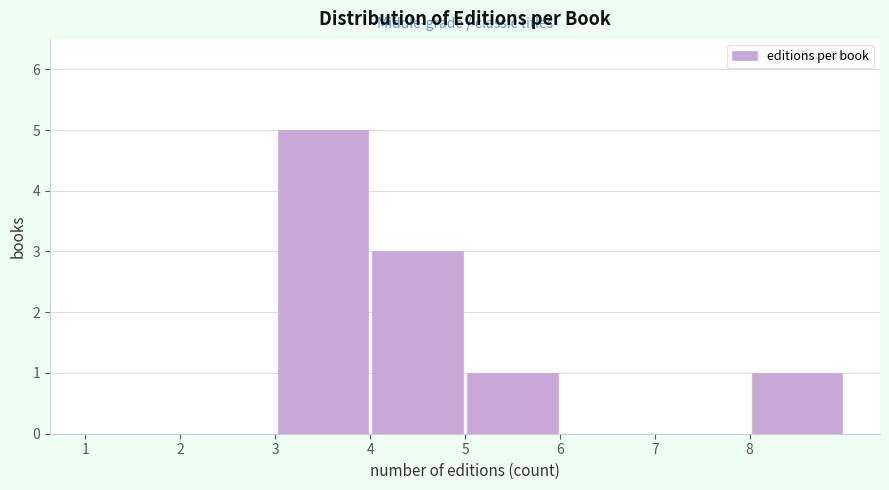

Reading left to right, transcribe this chart: for each bar, give the range it covers on the x-axis and its height. The values are not printed on the chart, so give them approximately, as read against the axis.

1 to 2: 0
2 to 3: 0
3 to 4: 5
4 to 5: 3
5 to 6: 1
6 to 7: 0
7 to 8: 0
8 to 9: 1